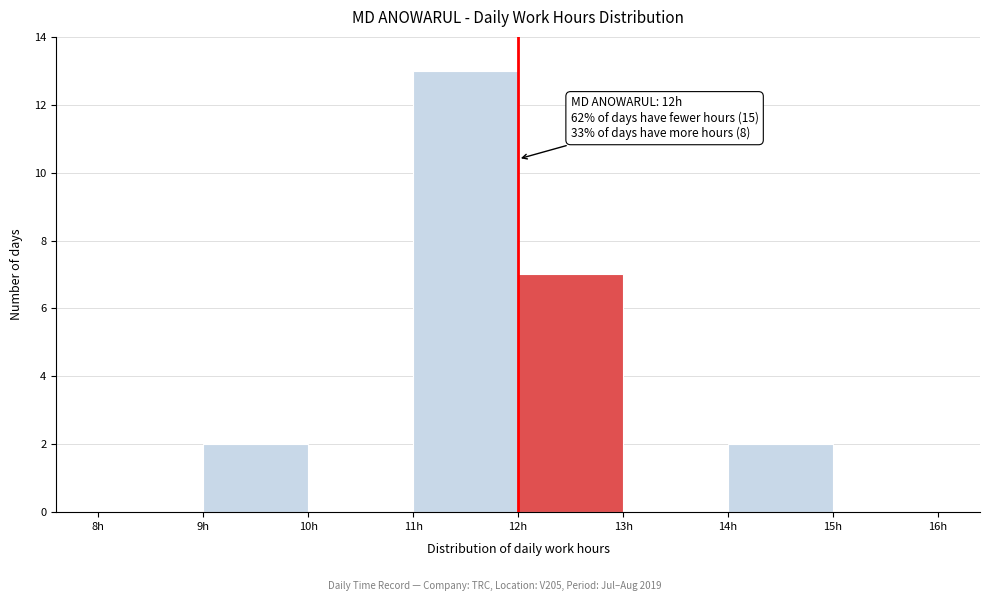

Over which range of the x-axis is the bar tallest?

11 to 12